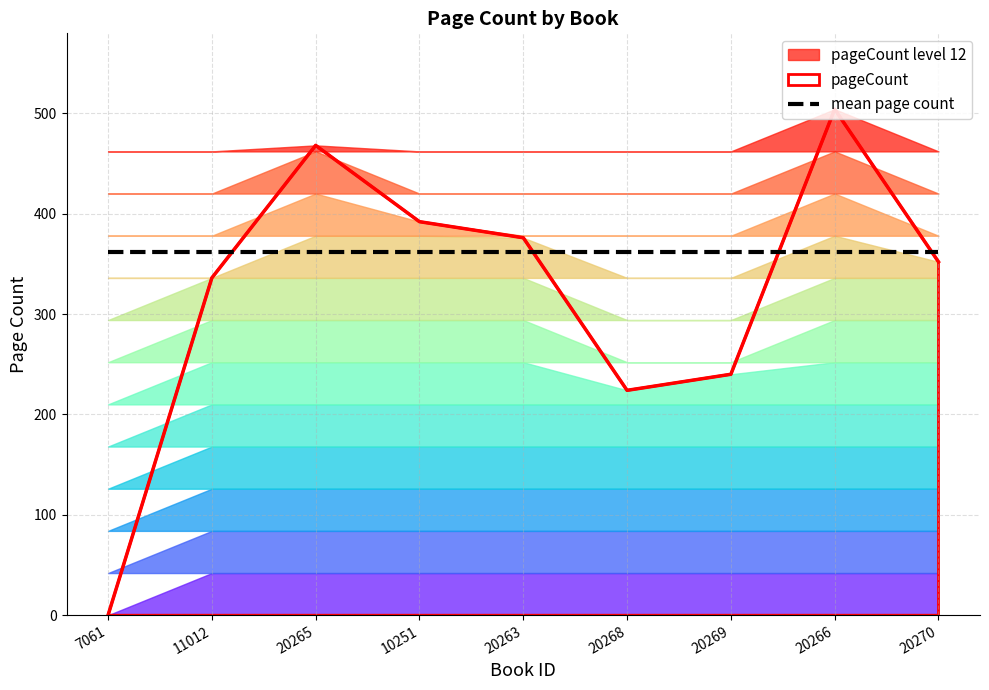

Does the chart have visible grid lines?

Yes